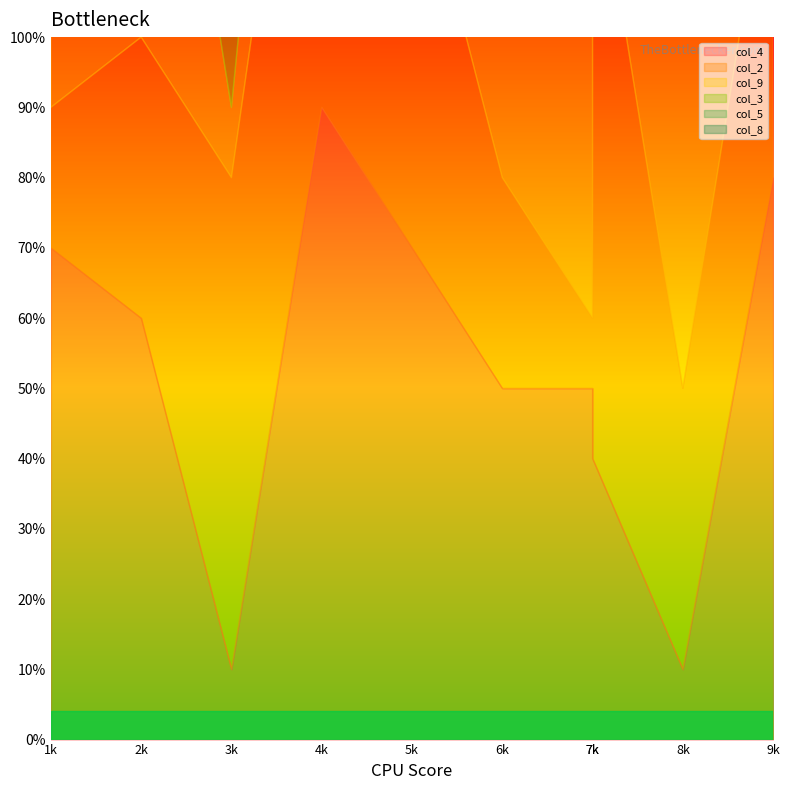

Rank the series by their maximum value, from highest to lowest.

col_4, col_2, col_9, col_5, col_8, col_3